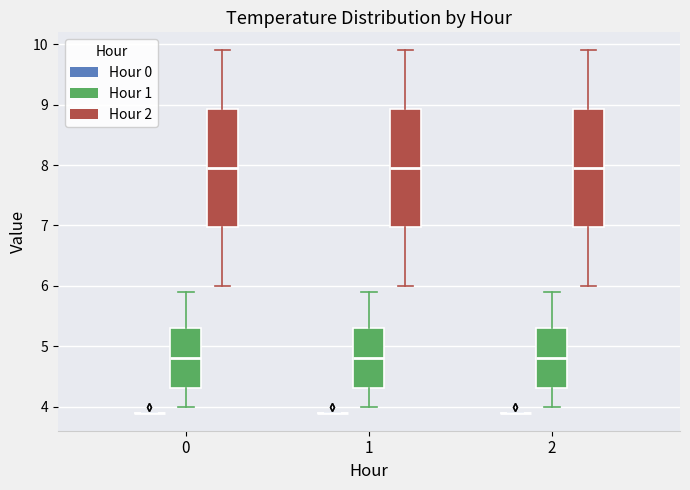

Reading left to right, read every box against the y-axis: the position of its median line, the range the box covers, and the ends of its whiskers. The values are not printed on the chart, so give them approximately, as read against the axis.

0 (Hour 0): box collapsed to a line at 3.9, whiskers 3.9 to 3.9
0 (Hour 1): median 4.8, box 4.3 to 5.3, whiskers 4.0 to 5.9
0 (Hour 2): median 8.0, box 7.0 to 8.9, whiskers 6.0 to 9.9
1 (Hour 0): box collapsed to a line at 3.9, whiskers 3.9 to 3.9
1 (Hour 1): median 4.8, box 4.3 to 5.3, whiskers 4.0 to 5.9
1 (Hour 2): median 8.0, box 7.0 to 8.9, whiskers 6.0 to 9.9
2 (Hour 0): box collapsed to a line at 3.9, whiskers 3.9 to 3.9
2 (Hour 1): median 4.8, box 4.3 to 5.3, whiskers 4.0 to 5.9
2 (Hour 2): median 8.0, box 7.0 to 8.9, whiskers 6.0 to 9.9